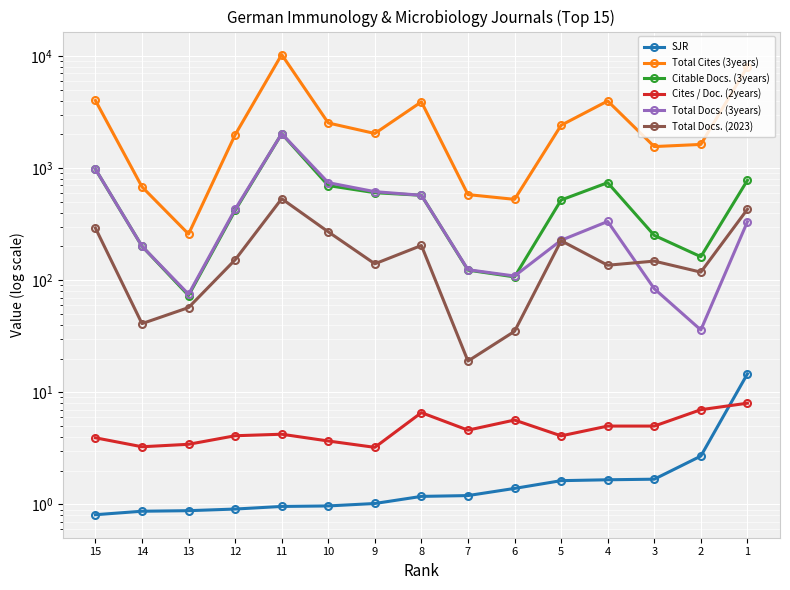

How many data points in Citable Docs. (3years) are above 519?

7